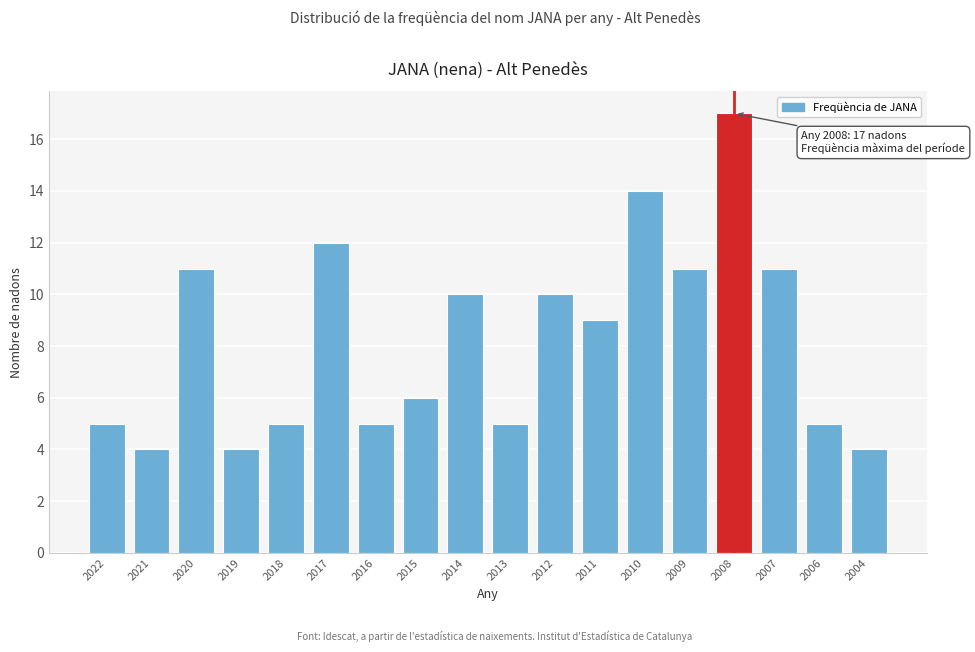

Reading right to left, what are all the values shown in this chart?

2004=4	2006=5	2007=11	2008=17	2009=11	2010=14	2011=9	2012=10	2013=5	2014=10	2015=6	2016=5	2017=12	2018=5	2019=4	2020=11	2021=4	2022=5